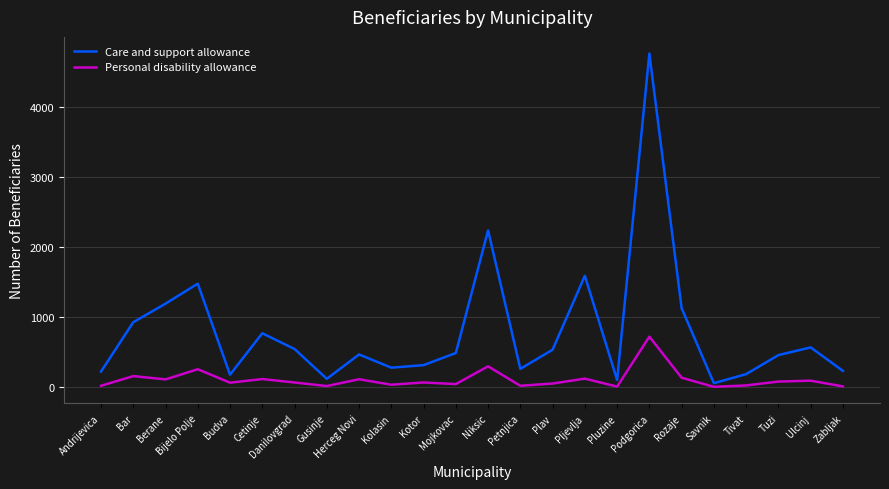

How many lines are shown in the chart?

2